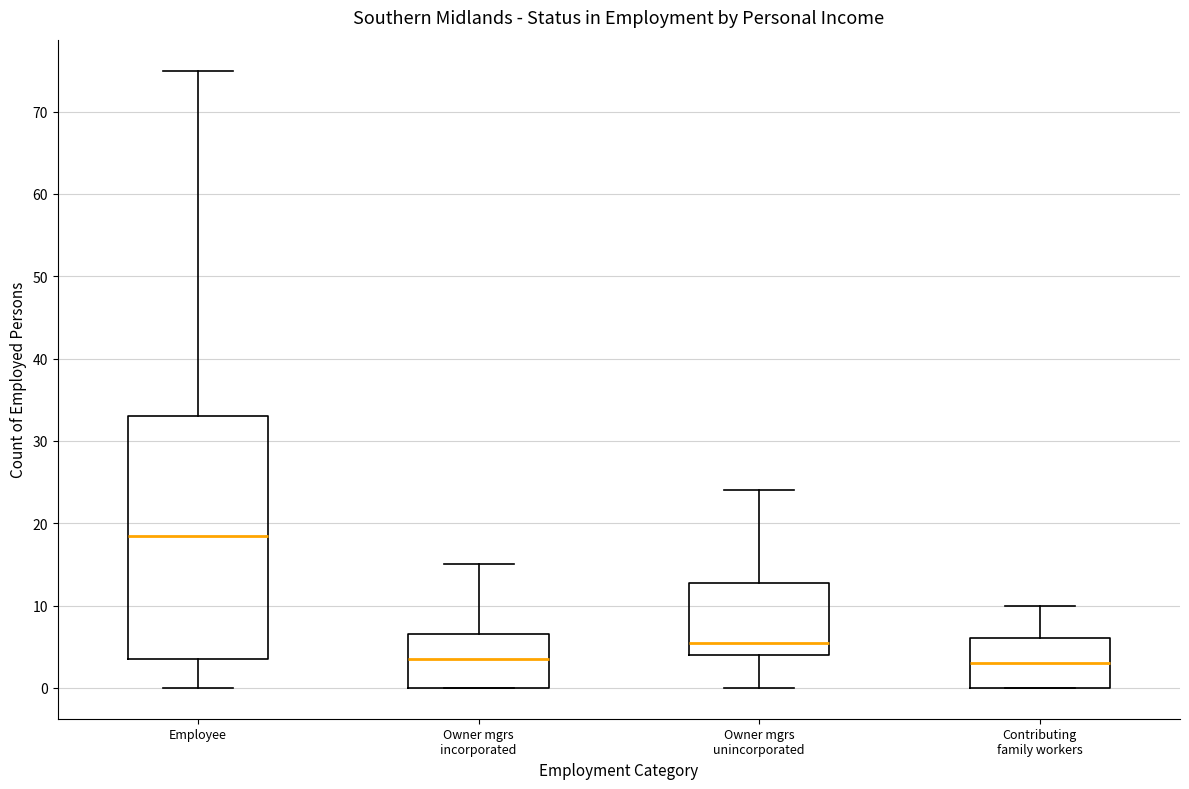

Reading left to right, transcribe this box plot: for each box, give where its median line is, the range the box spans, and where its two whiskers end, as read against the y-axis. The values are not printed on the chart, so give them approximately, as read against the axis.

Employee: median 19, box 4 to 33, whiskers 0 to 75
Owner mgrs incorporated: median 4, box 0 to 7, whiskers 0 to 15
Owner mgrs unincorporated: median 6, box 4 to 13, whiskers 0 to 24
Contributing family workers: median 3, box 0 to 6, whiskers 0 to 10